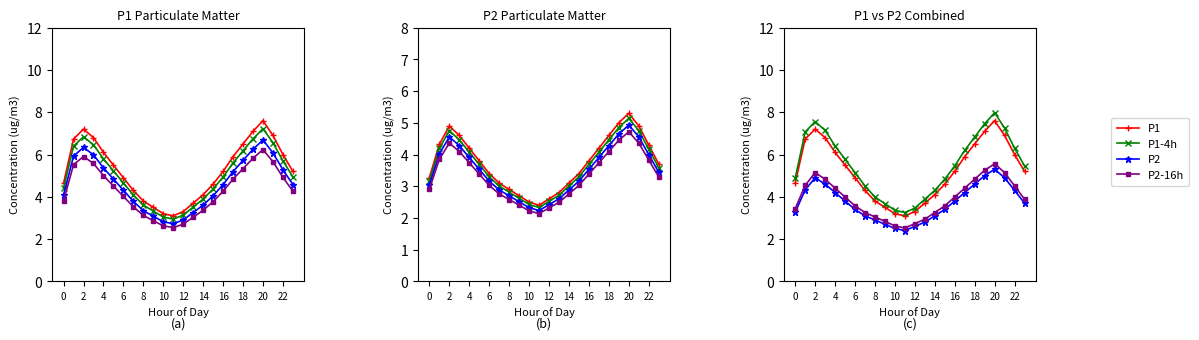

What is the total value across all series at 11:00?

9.3